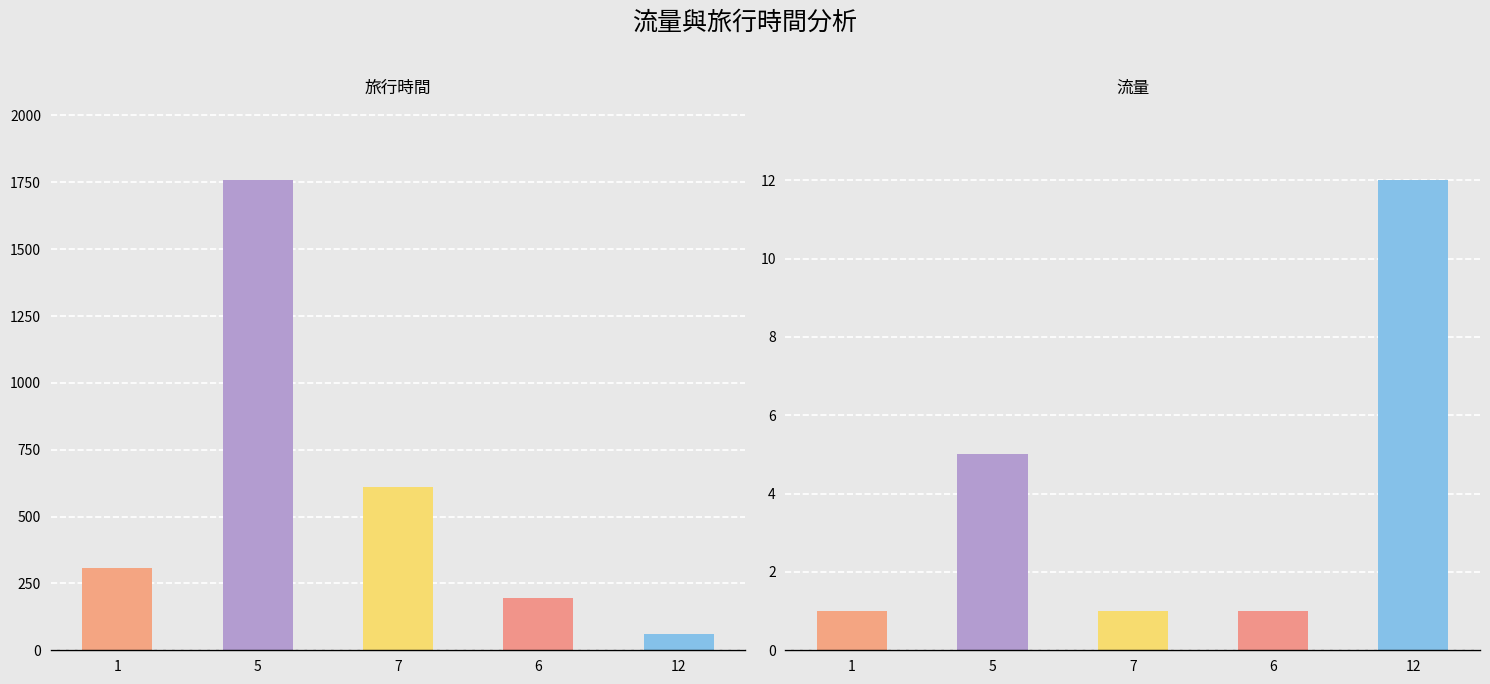

Which series changed the most between 5 and 12?

旅行時間